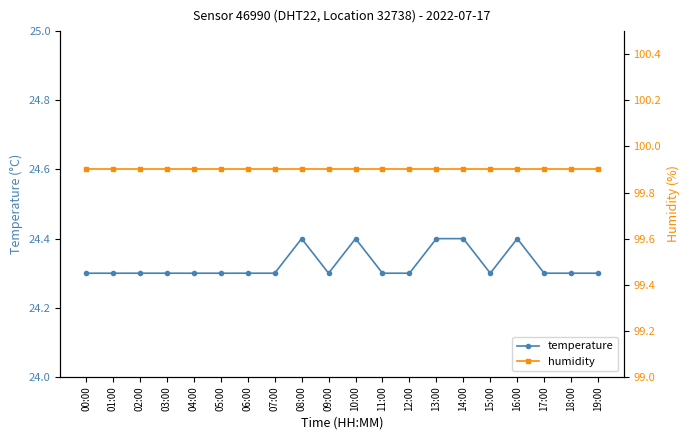

Between 02:00 and 08:00, which is larger?

08:00